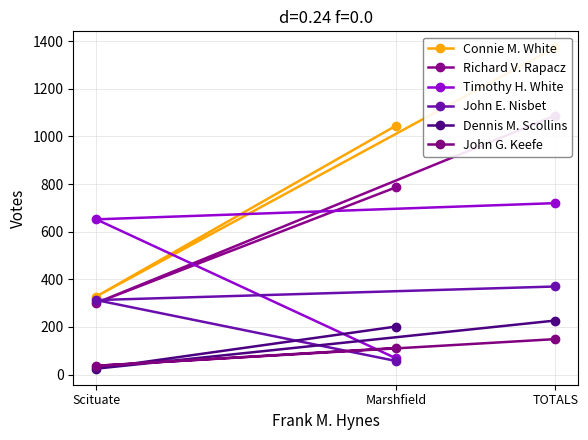

How many data points in Timothy H. White are less than 652?

1